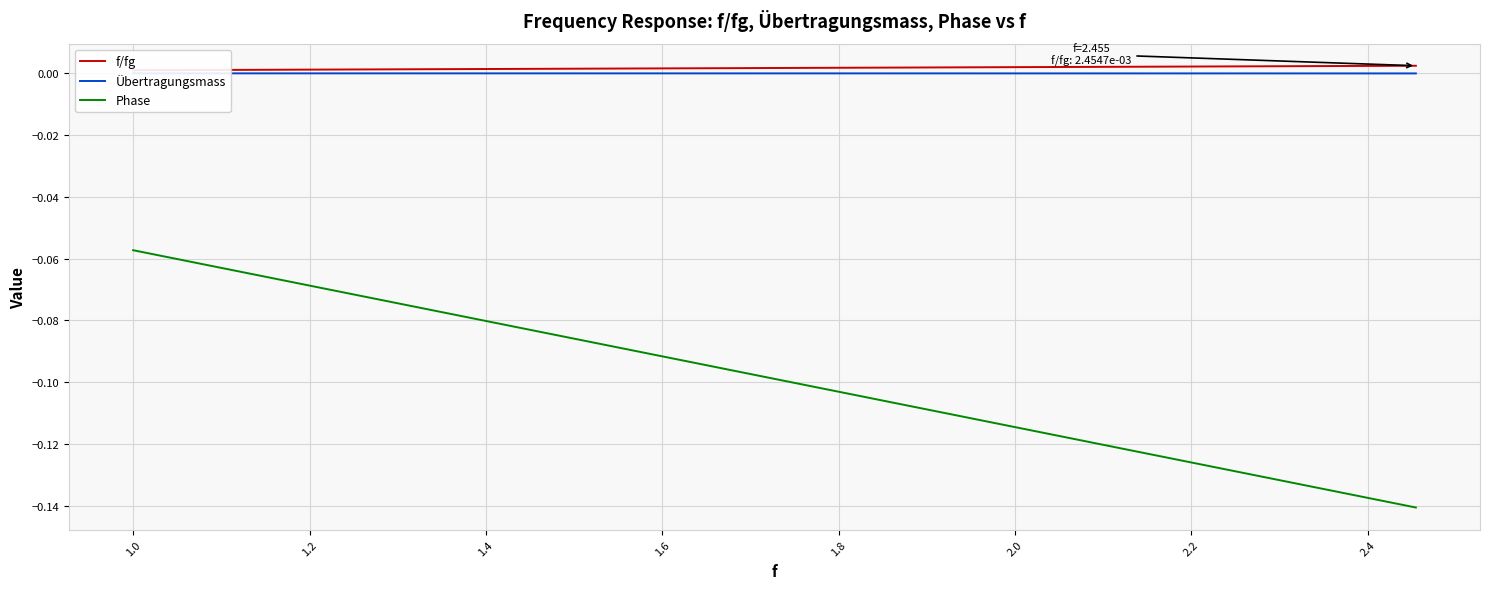

What is the difference between the maximum and minimum values in the Phase series?

0.1